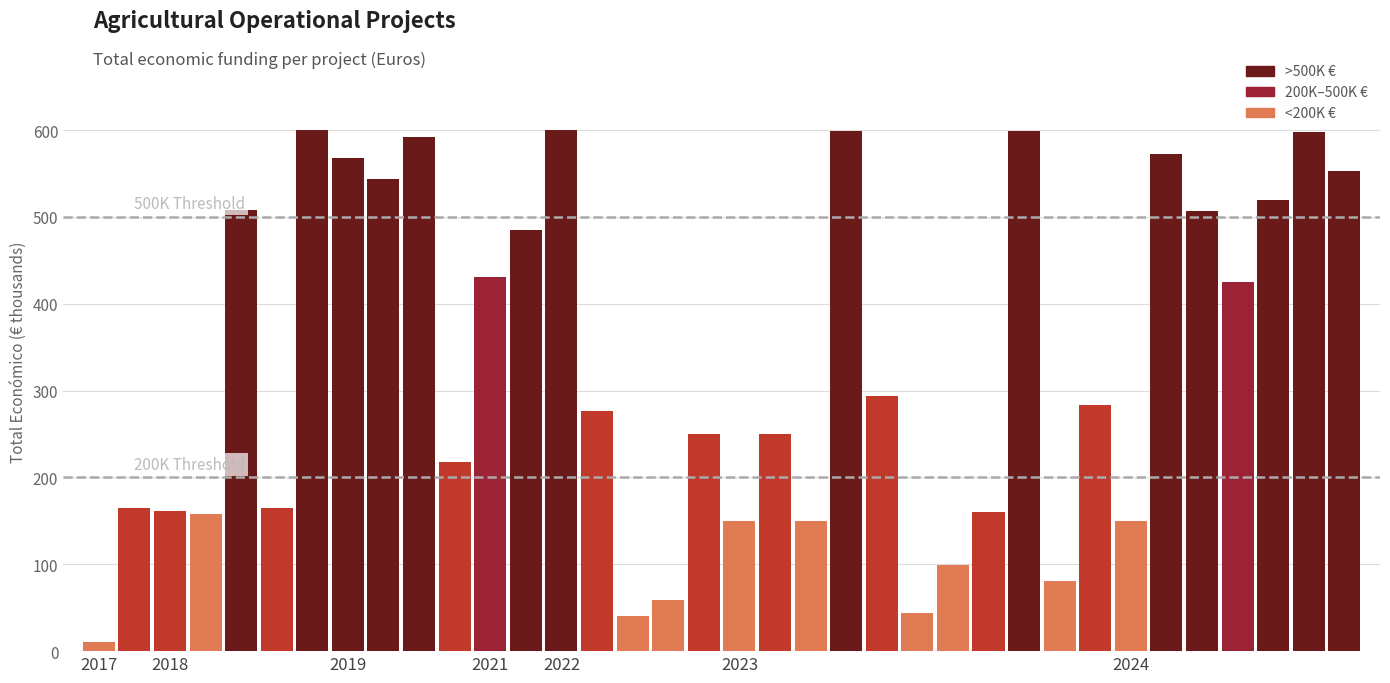

What is the sum of all values?

11864.3